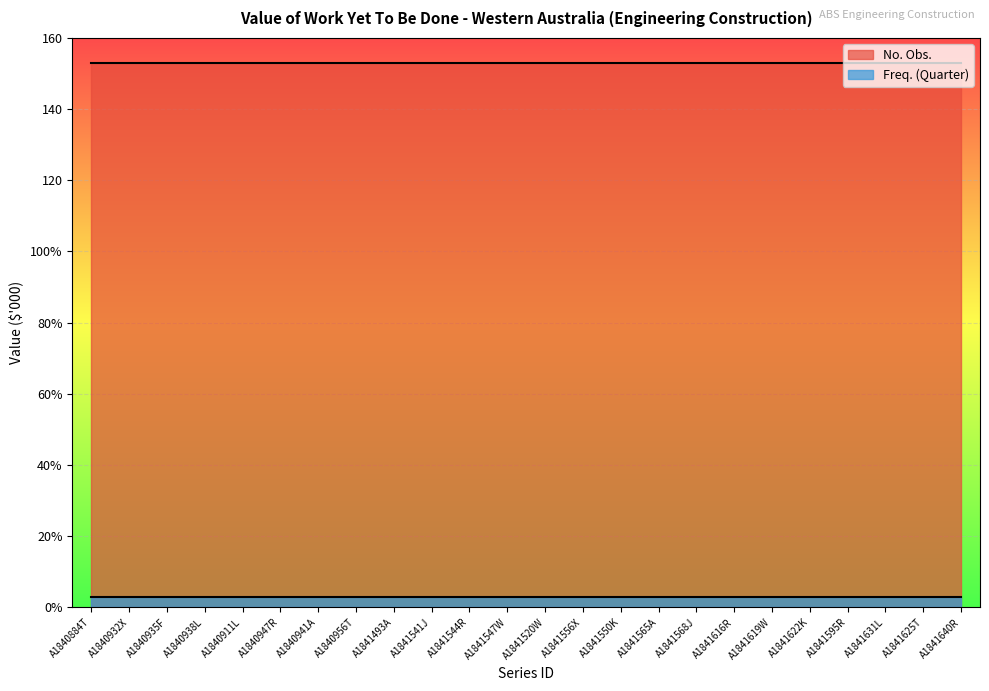

What is the sum of all No. Obs. values?

3672